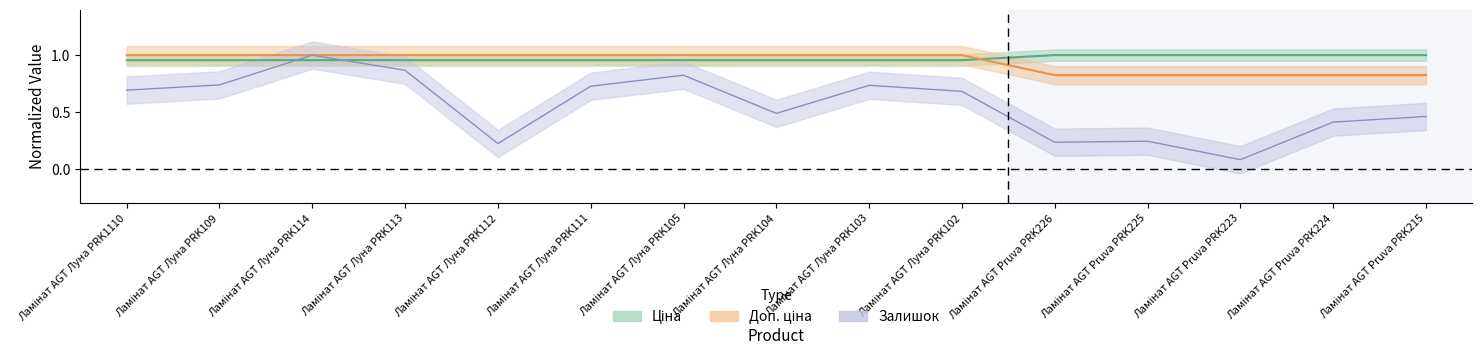

What is the sum of all Доп. ціна values?

14.1